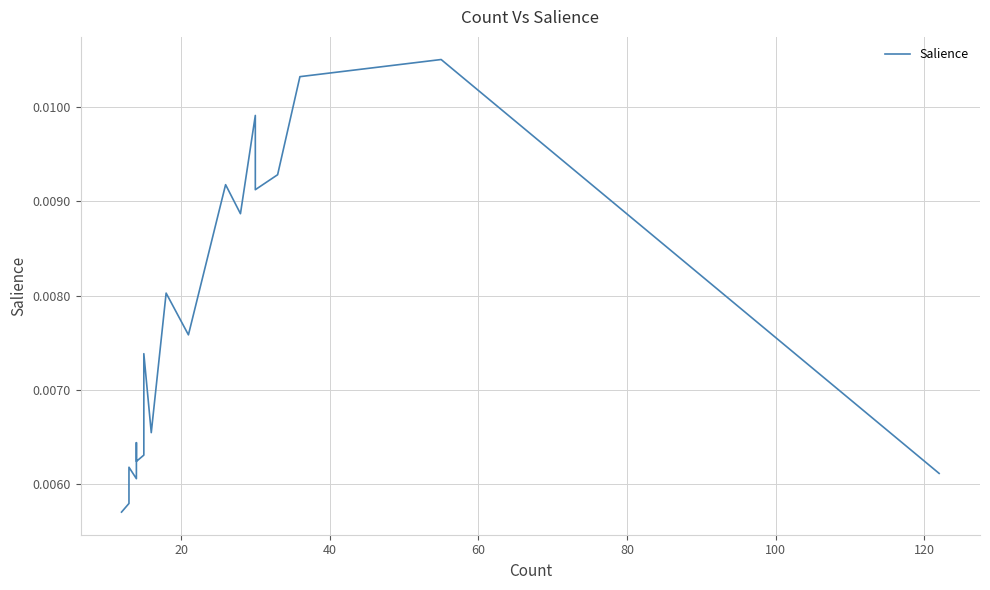

How many lines are shown in the chart?

1